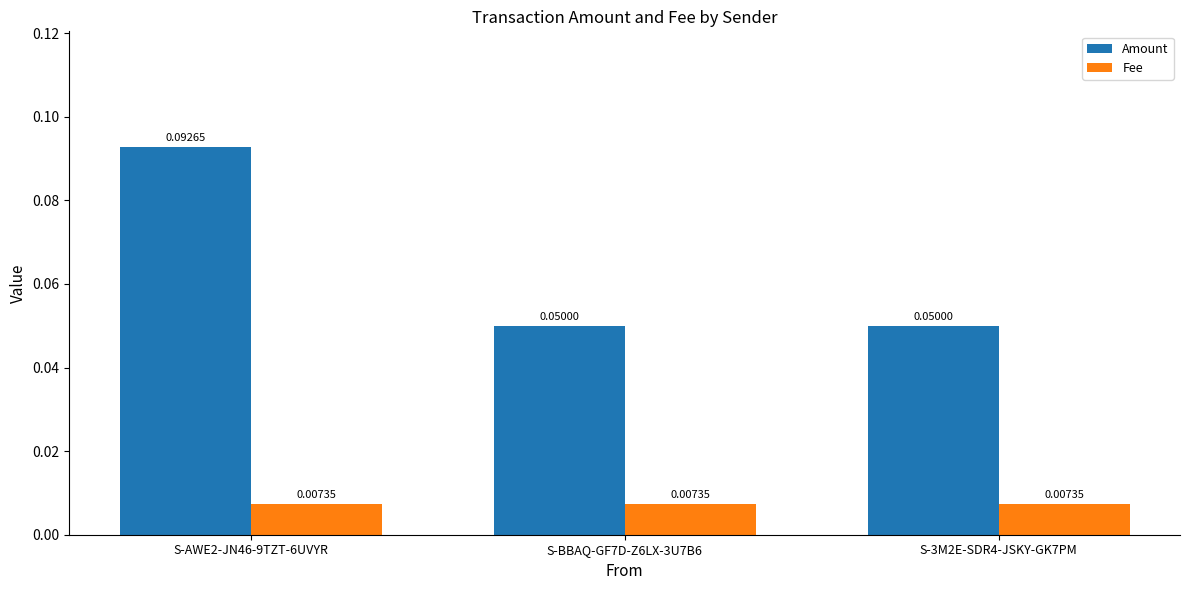

At S-3M2E-SDR4-JSKY-GK7PM, list the series in order from smallest to largest.

Fee, Amount